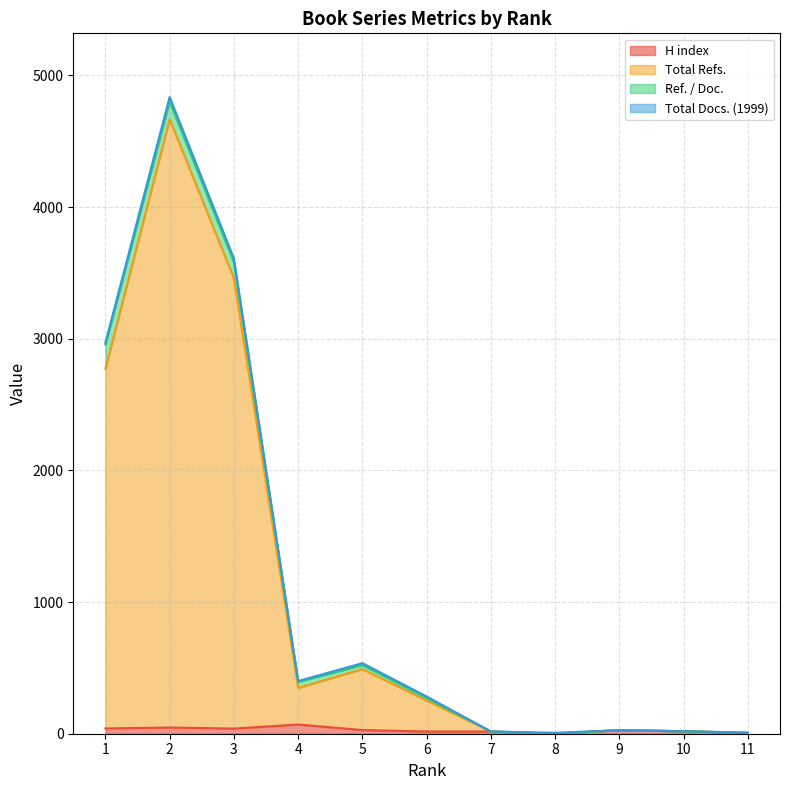

Between 11 and 2, which is larger?

2